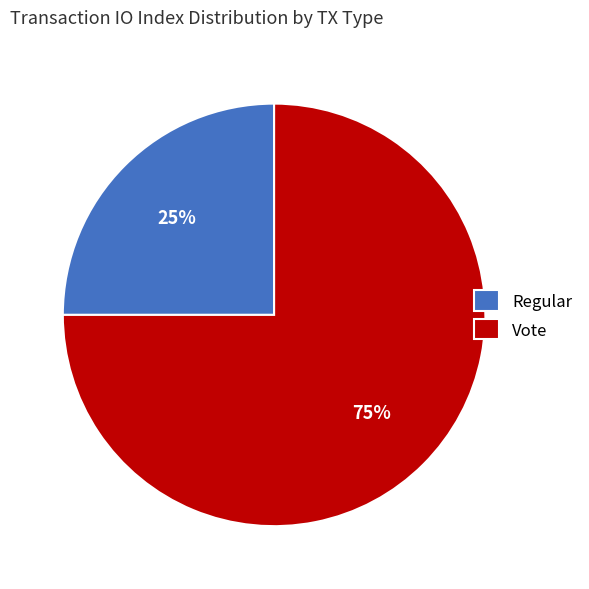

Between Vote and Regular, which is larger?

Vote